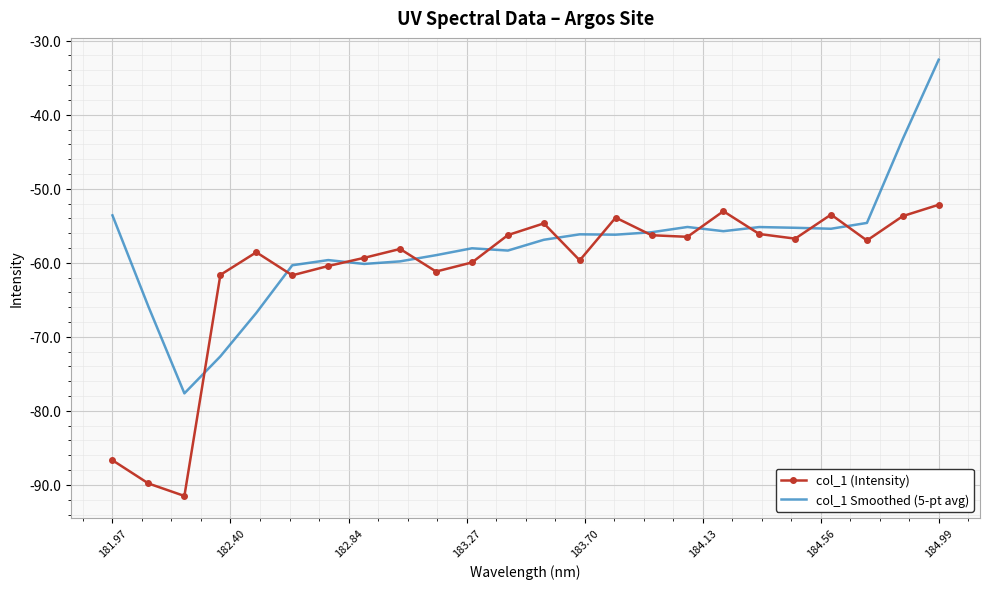

List the series in order of their peak value, highest first.

col_1 Smoothed (5-pt avg), col_1 (Intensity)